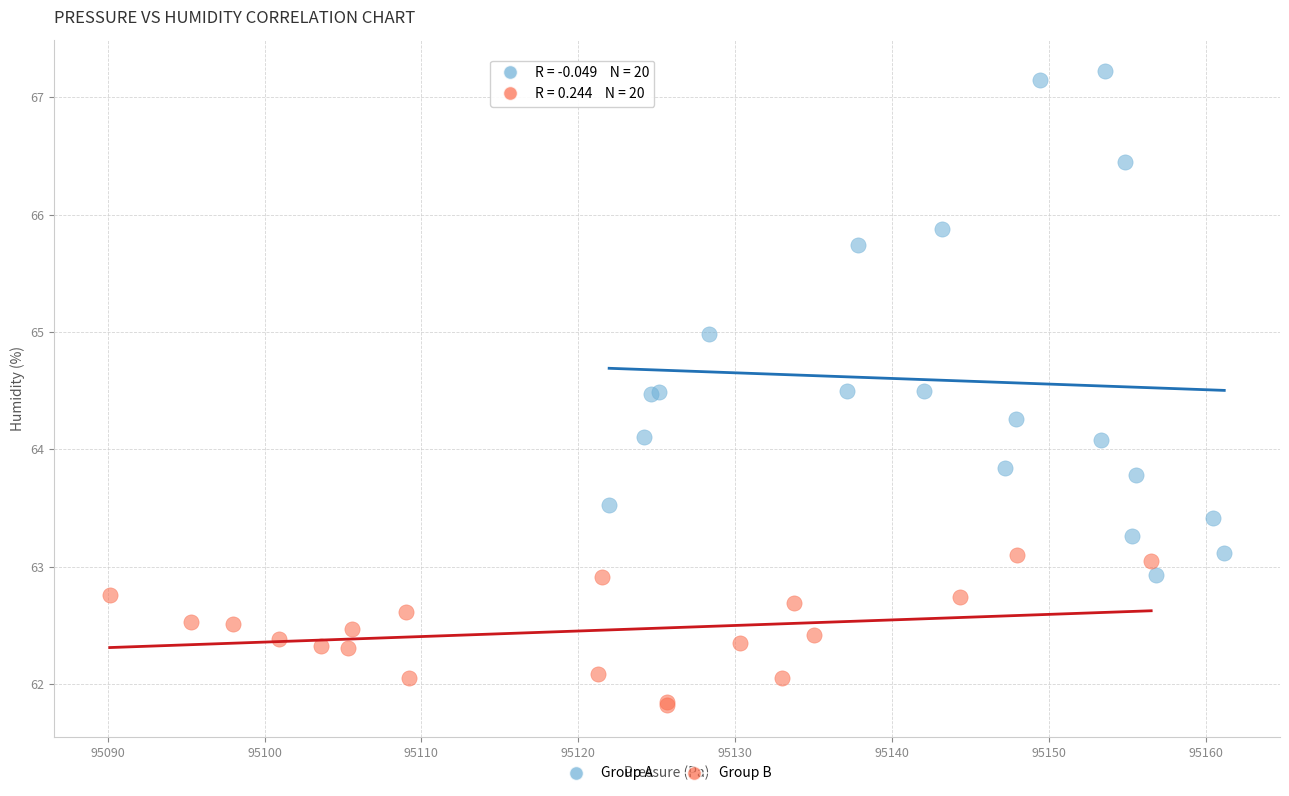

Which series contains the highest Y value?

Group A